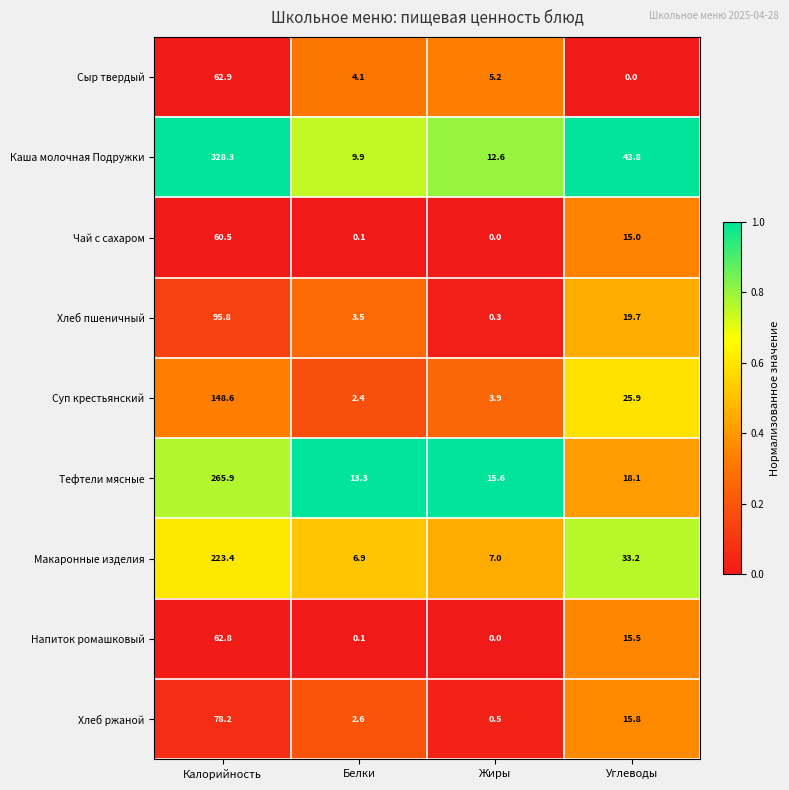

Rank the series by their maximum value, from highest to lowest.

Каша молочная Подружки, Тефтели мясные, Макаронные изделия, Суп крестьянский, Хлеб пшеничный, Хлеб ржаной, Сыр твердый, Напиток ромашковый, Чай с сахаром